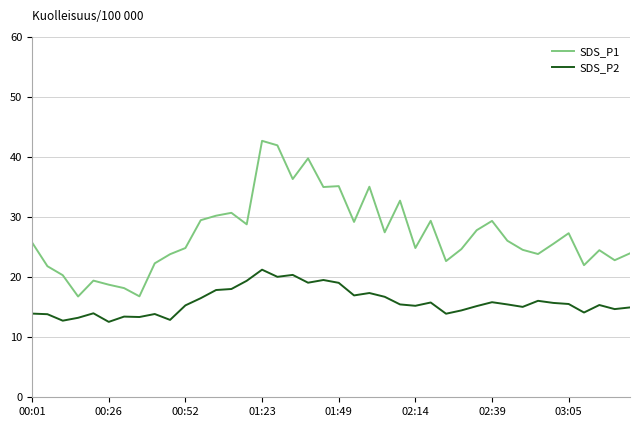

Which series has the largest total across all categories?

SDS_P1